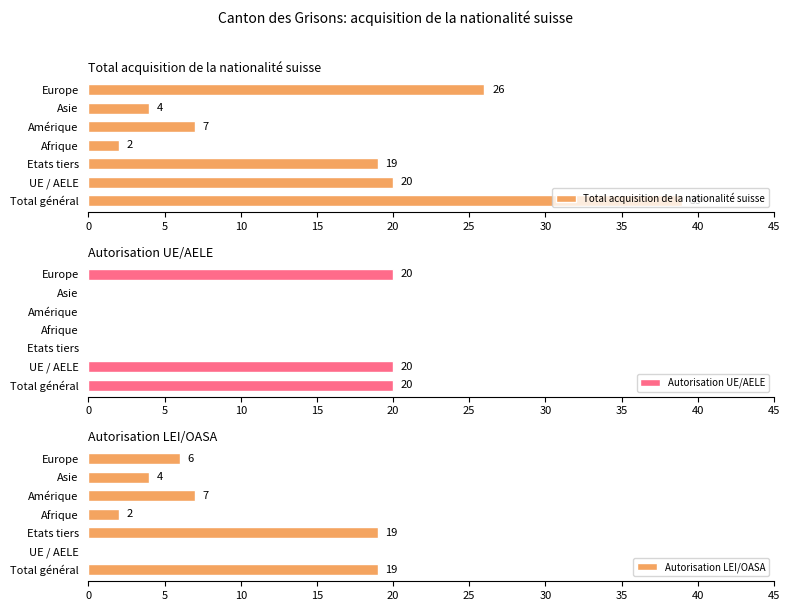

True or false: Total acquisition de la nationalité suisse has a value of 39 at Total général.

True